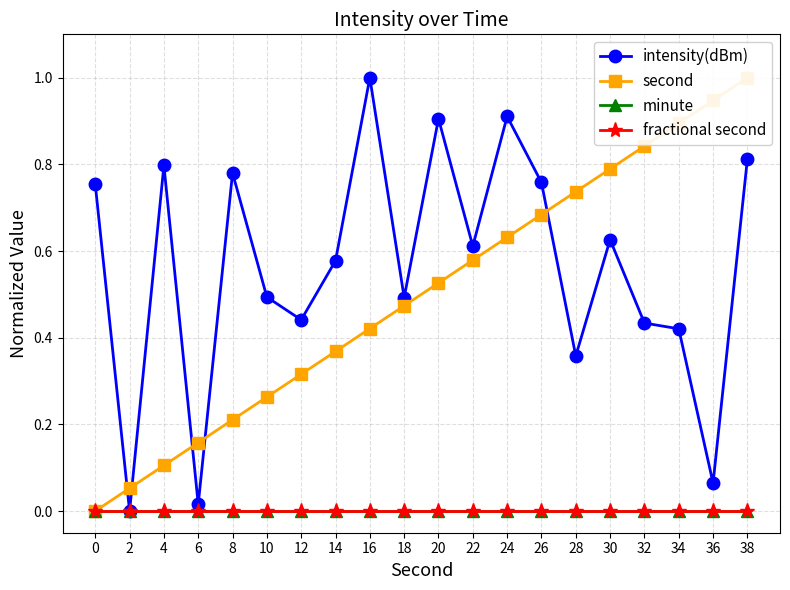

True or false: fractional second and intensity(dBm) cross at least once.

False